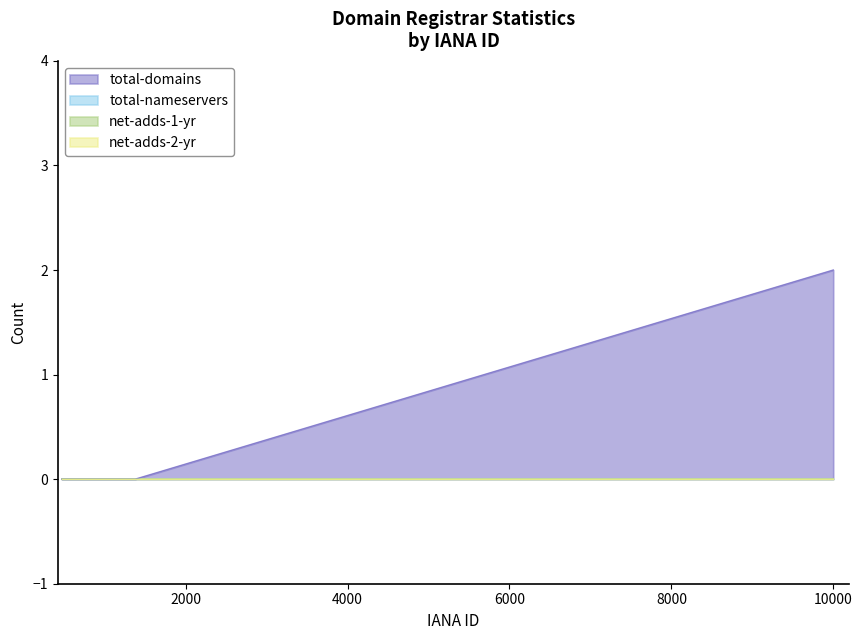

Reading left to right, list all the values displayed in this chart.

total-domains: 0	0	0	0	2
total-nameservers: 0	0	0	0	0
net-adds-1-yr: 0	0	0	0	0
net-adds-2-yr: 0	0	0	0	0